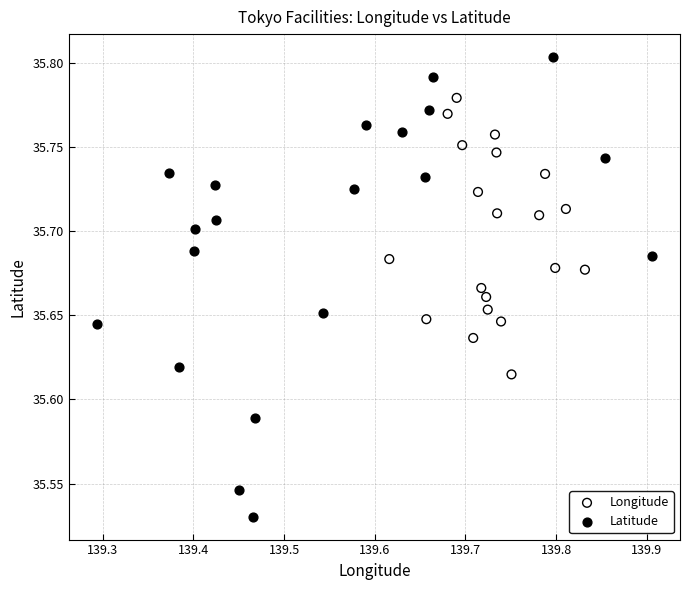

What are all the series names shown in the legend?

Longitude, Latitude